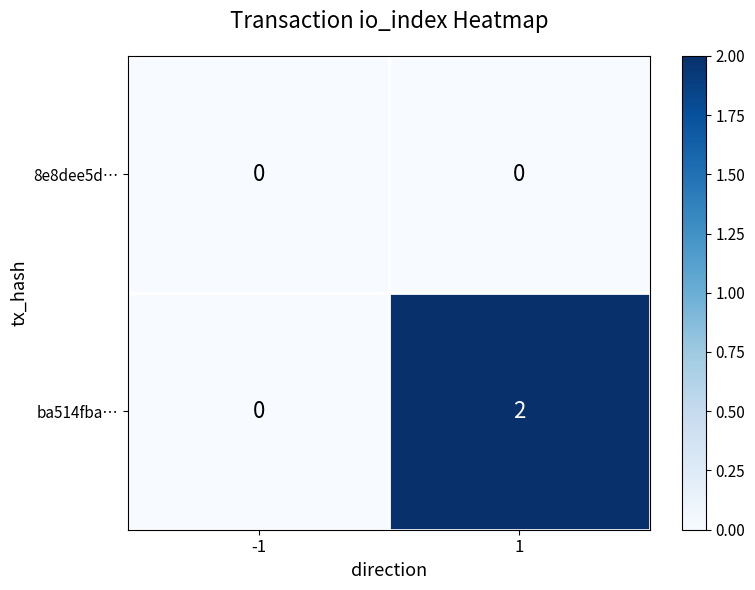

Which series has the largest total across all categories?

ba514fba…